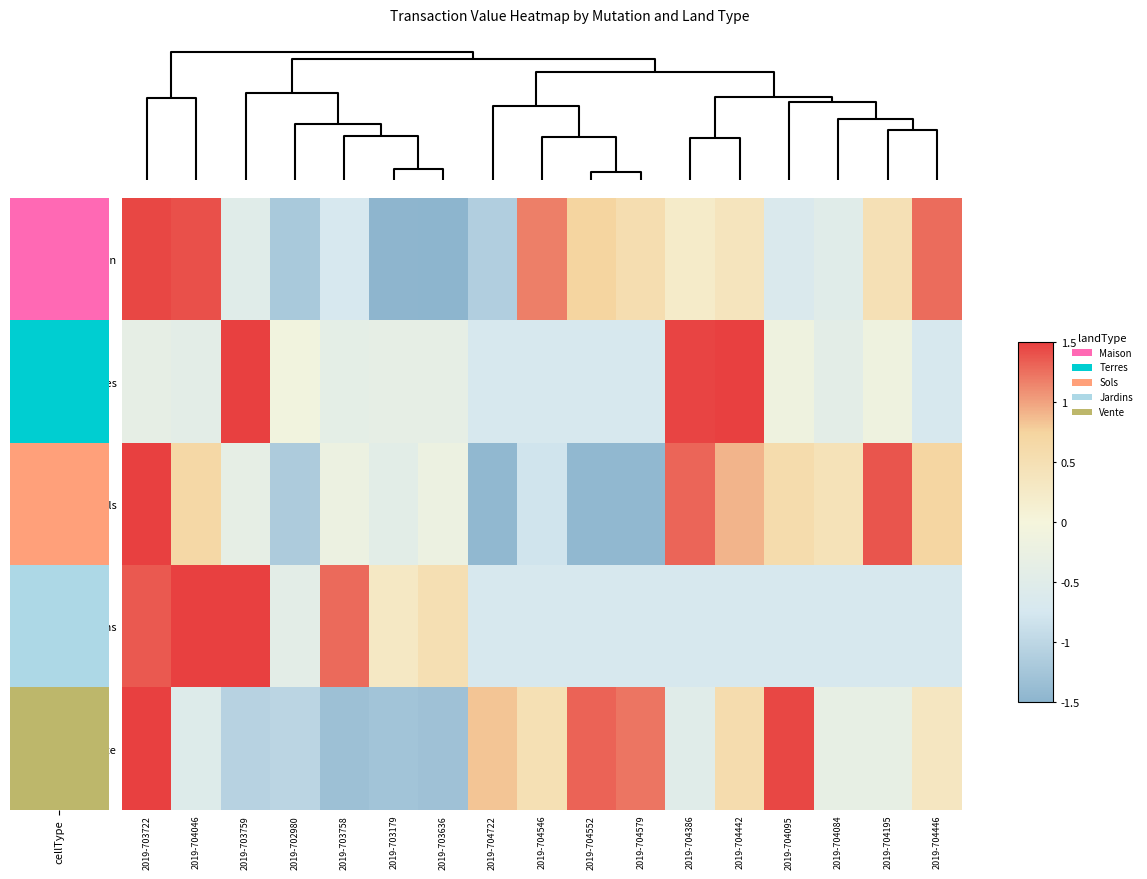

Rank the series by their maximum value, from highest to lowest.

Terres, Sols, Jardins, Vente, Maison